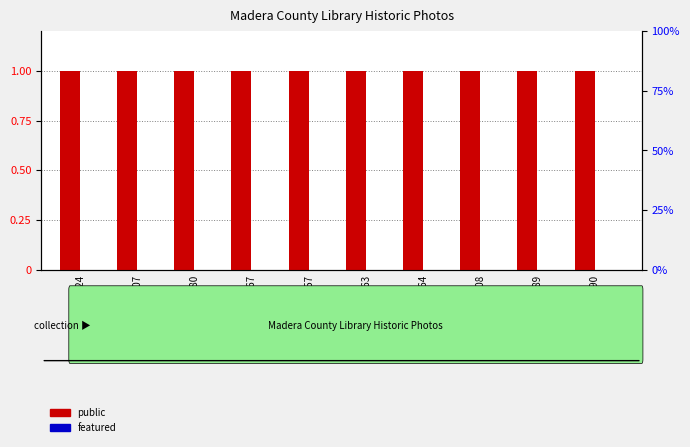

Rank the series by their maximum value, from lowest to highest.

featured, public